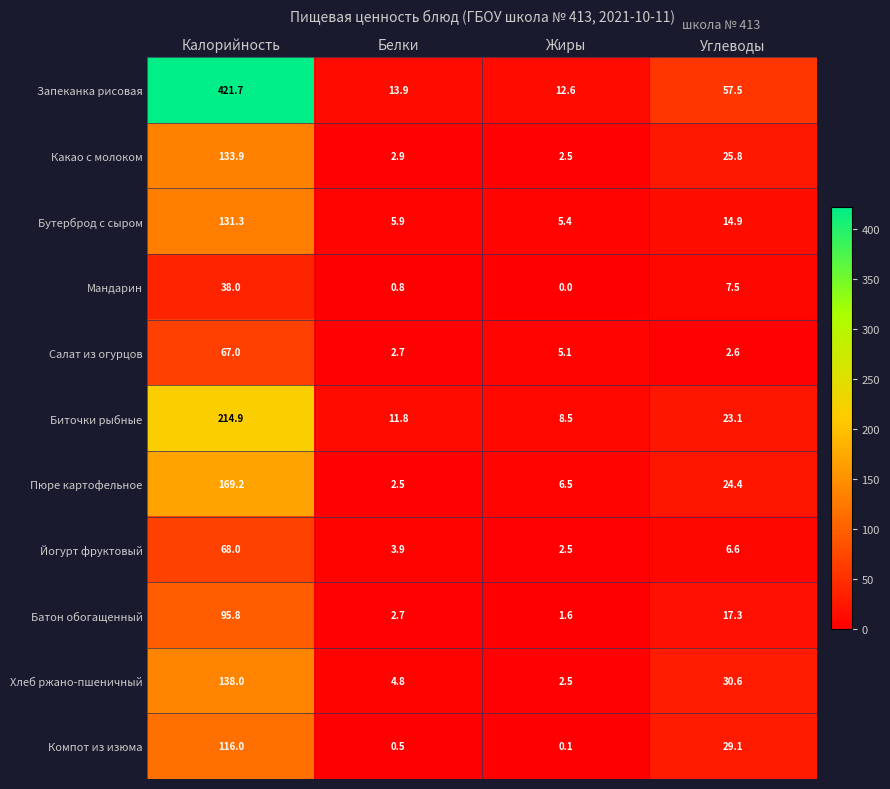

Which series changed the most between Белки and Углеводы?

Запеканка рисовая